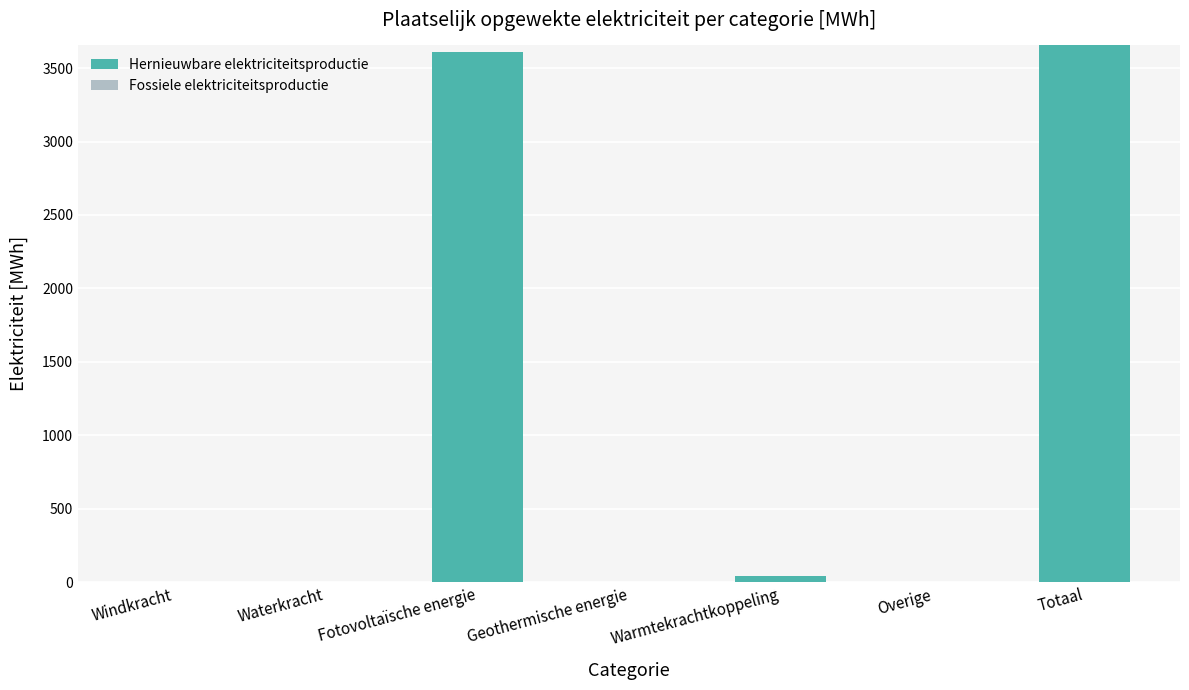

The value at Waterkracht is 1727.4. True or false?

False